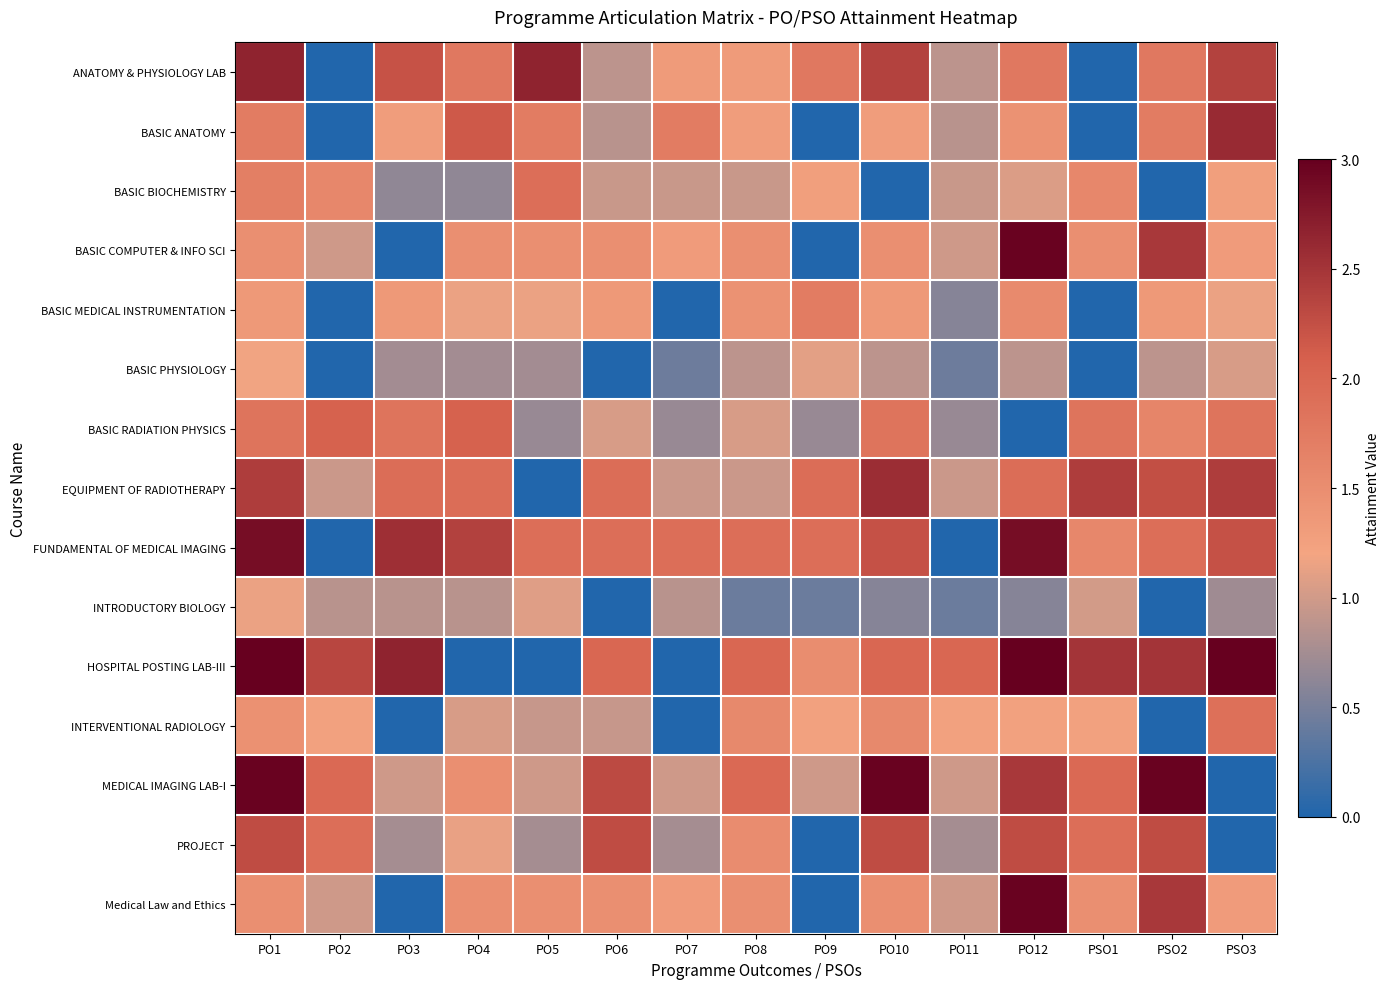

Which series has the largest total across all categories?

HOSPITAL POSTING LAB-III